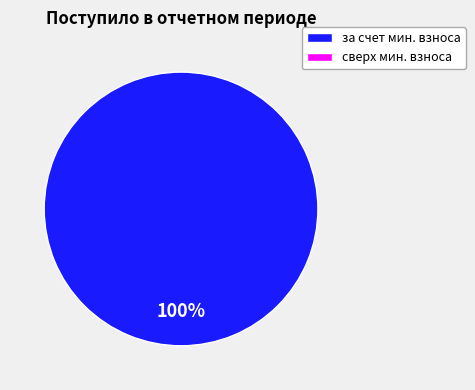

Does any single category account for the majority?

Yes